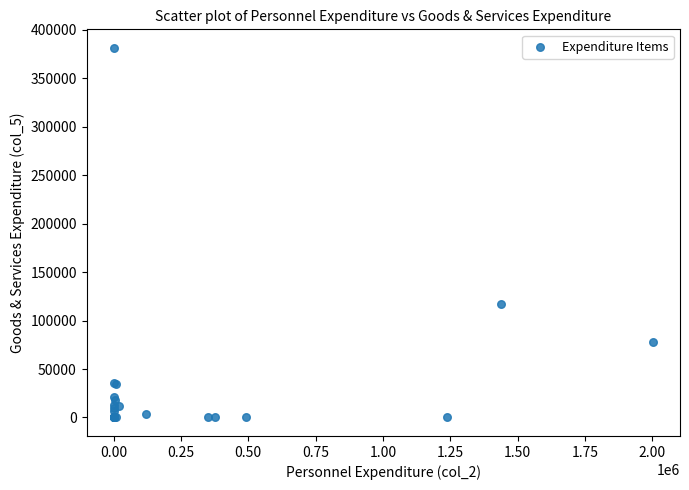

What Y value in the scatter plot is closest to 190725?

117491.0